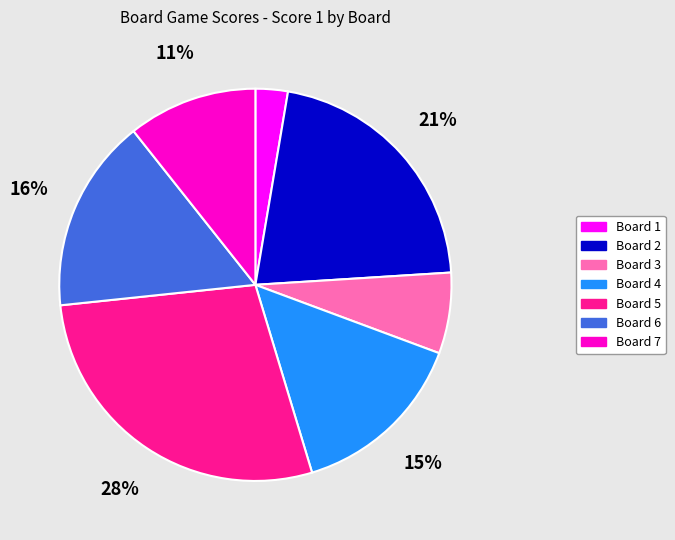

To the nearest percent, what is the difference between the largest and smallest slice percentages?

25%